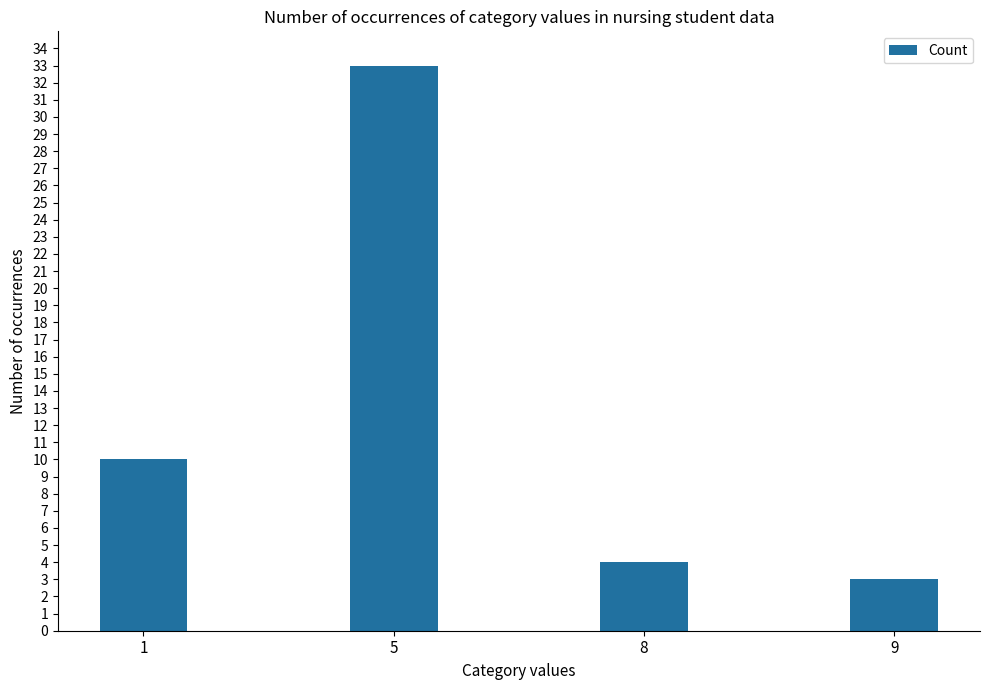

Rank the categories by value from lowest to highest.

9, 8, 1, 5